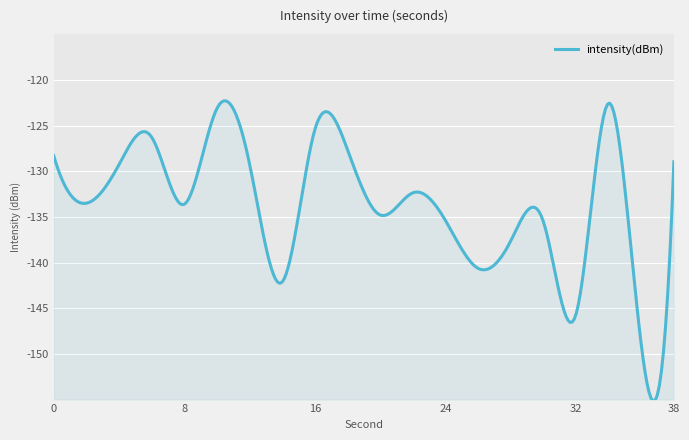

How many lines are shown in the chart?

1